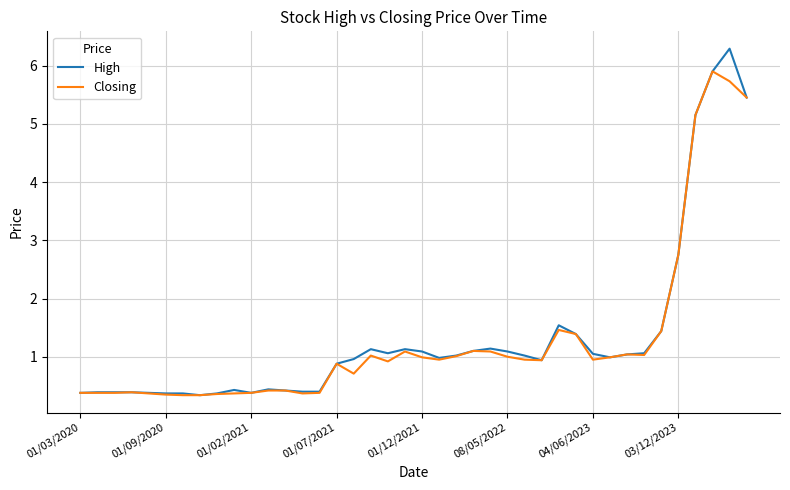

What is the highest value of the Closing series?

5.9